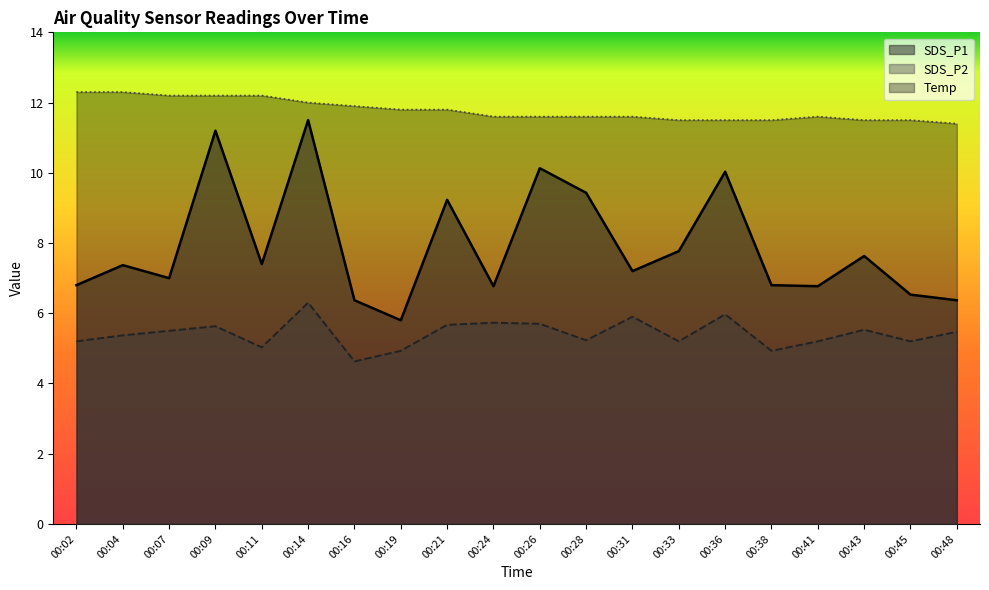

In Temp, how many points are higher than both neighbors (excluding endpoints)?

1